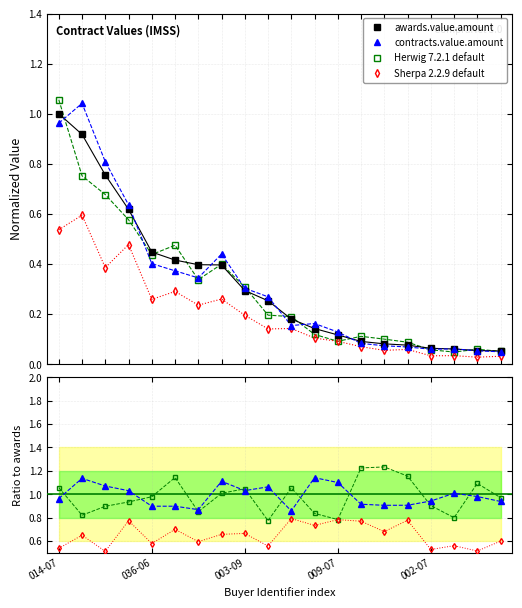

At which category is the sum across all series the highest?

014-07